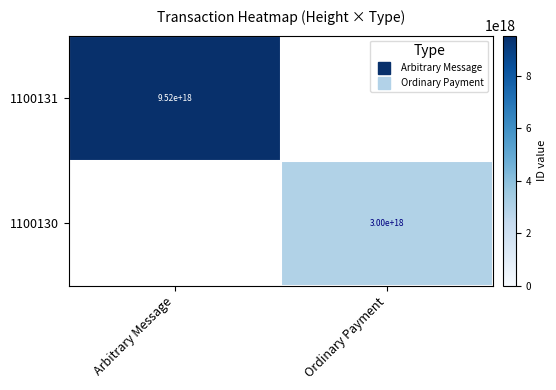

How many categories are shown in the chart?

2